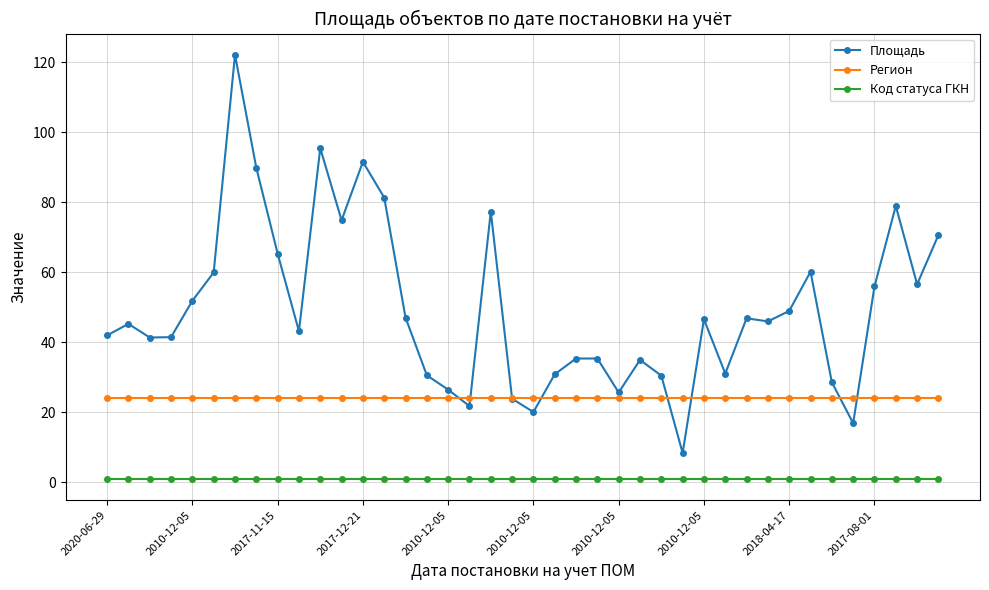

Which series has the widest spread of values?

Площадь